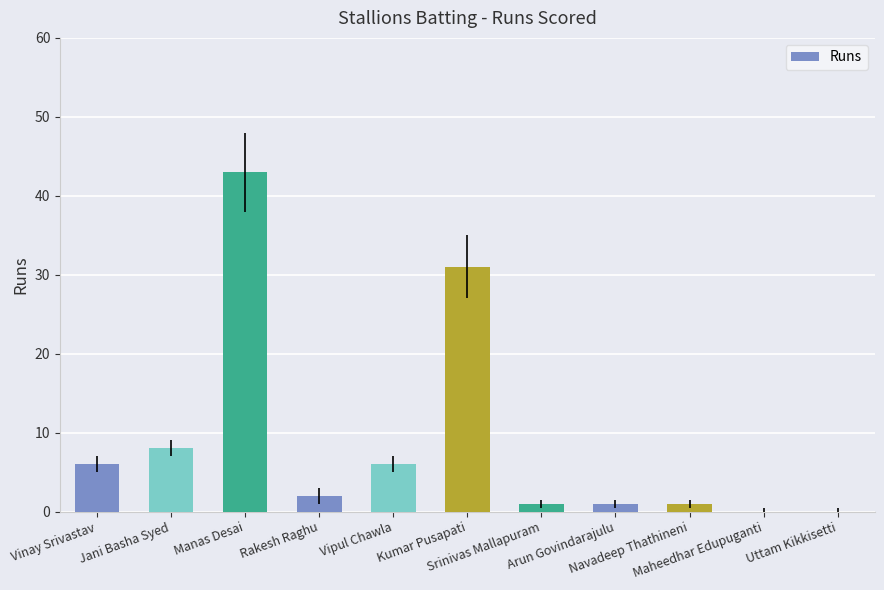

What is the average value?

9